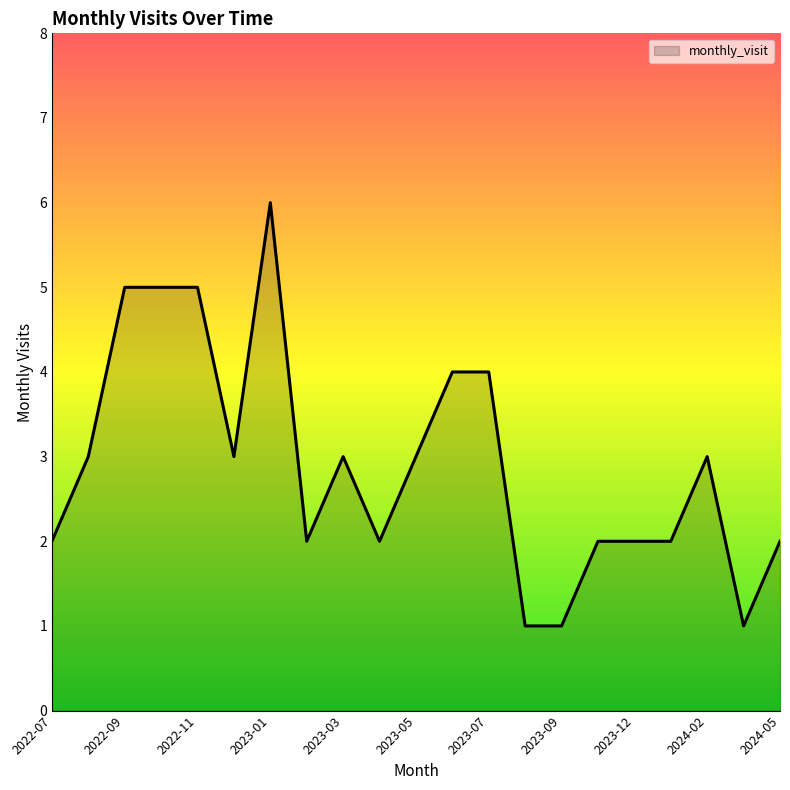

How many values are between 2 and 4?

14